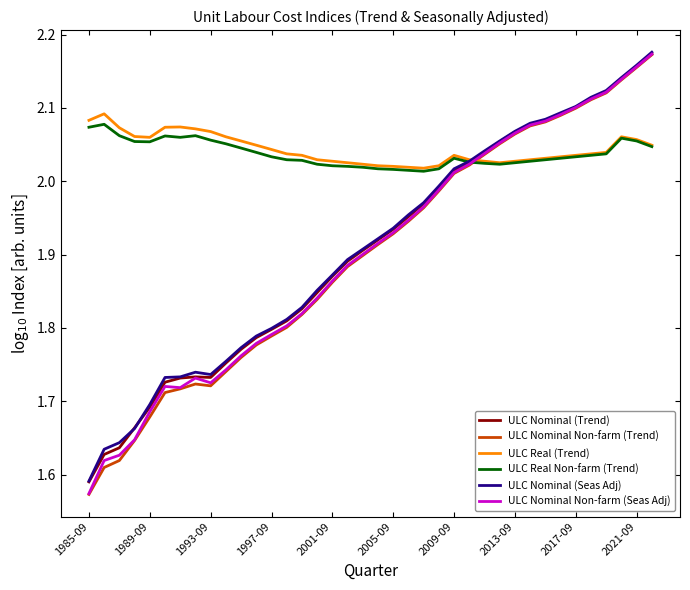

At which label is ULC Nominal (Seas Adj) closest to 1?

1985-09